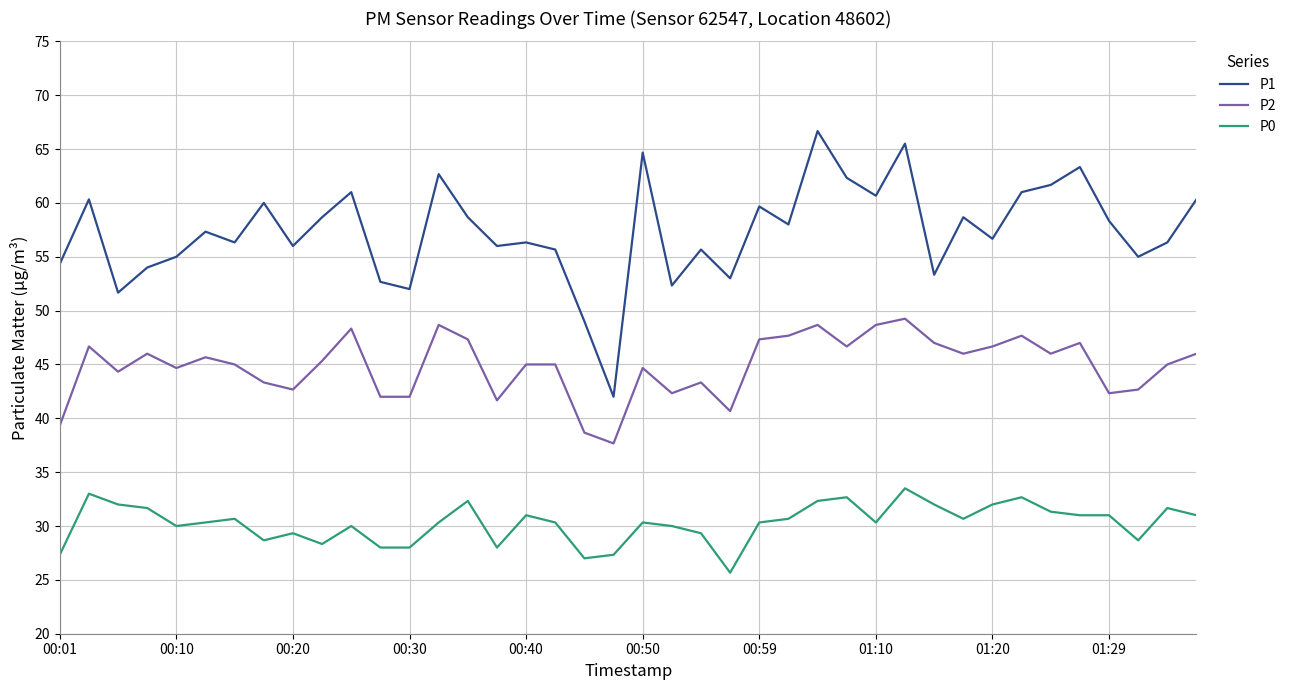

Does the chart have visible grid lines?

Yes